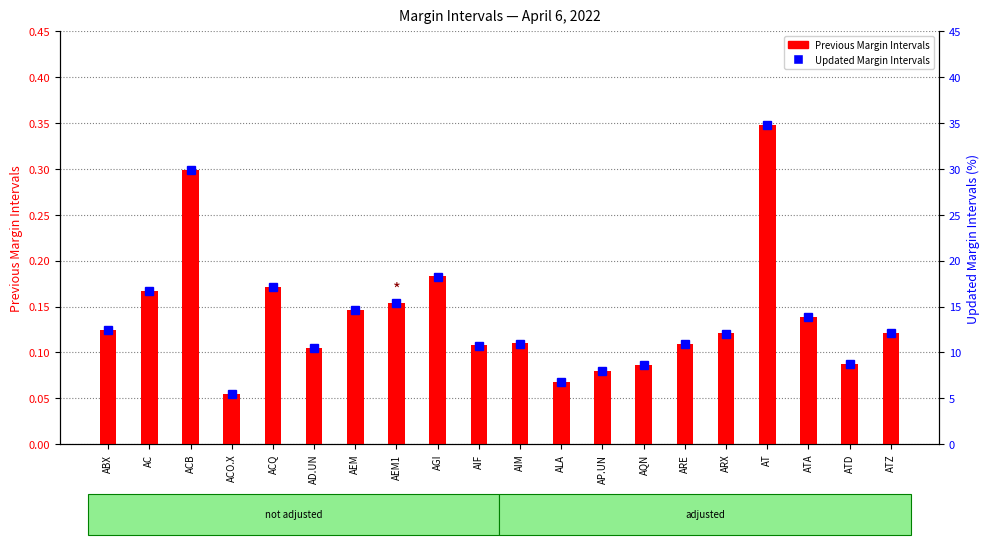

Which series has the largest total across all categories?

Updated Margin Intervals